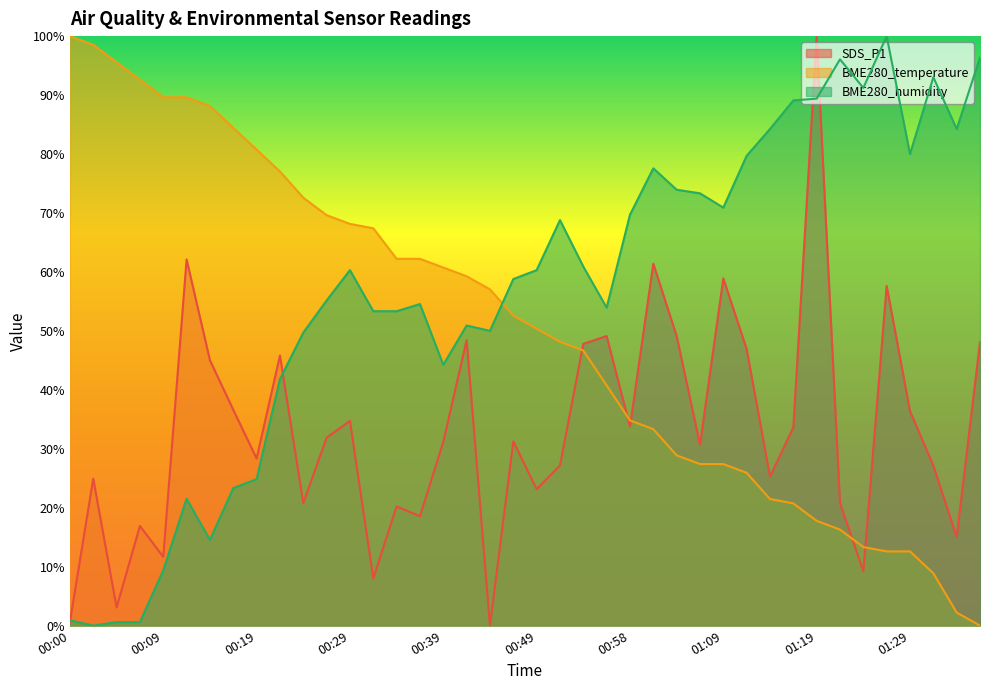

Which series has the largest total across all categories?

BME280_humidity